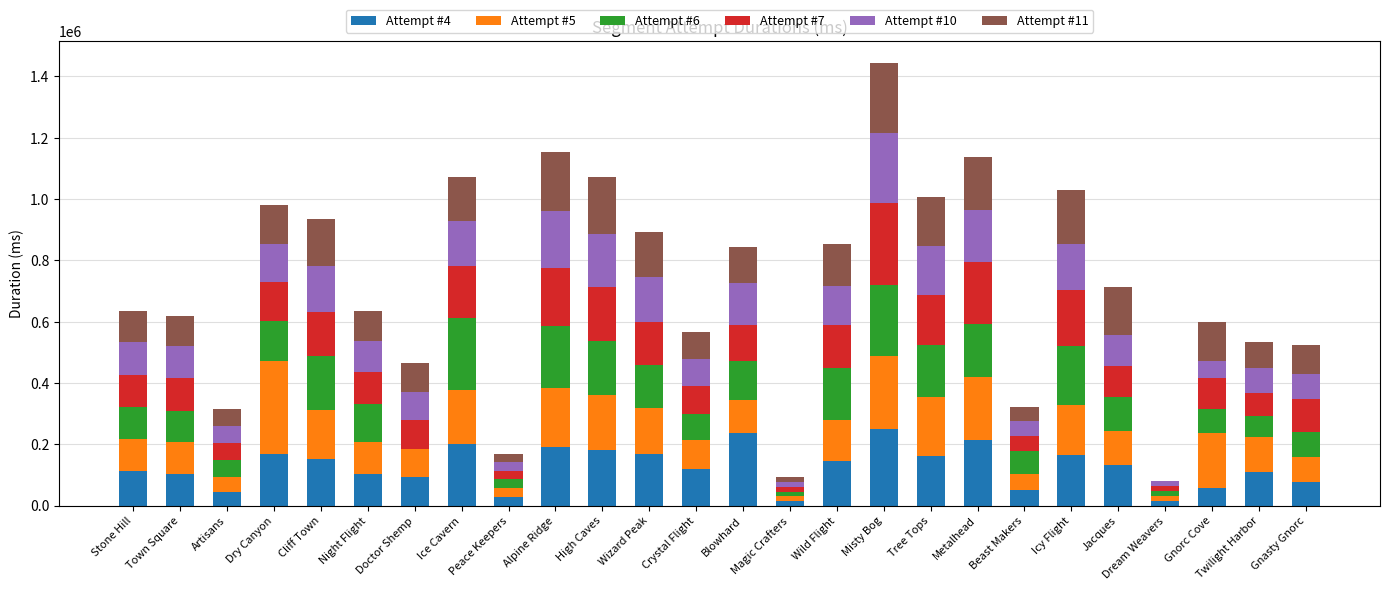

What is the total value across all series at Gnorc Cove?

599999